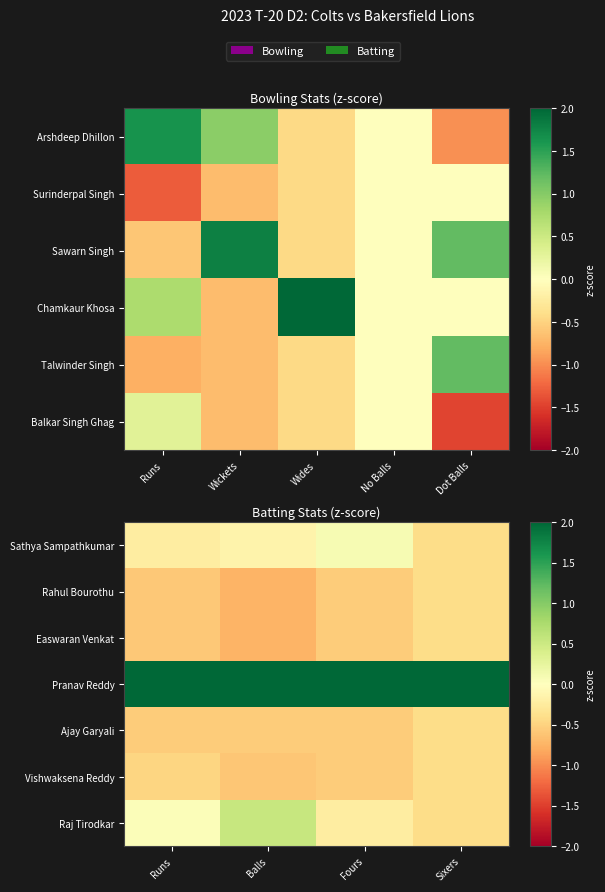

At how many categories does at least one series exceed 1?

4